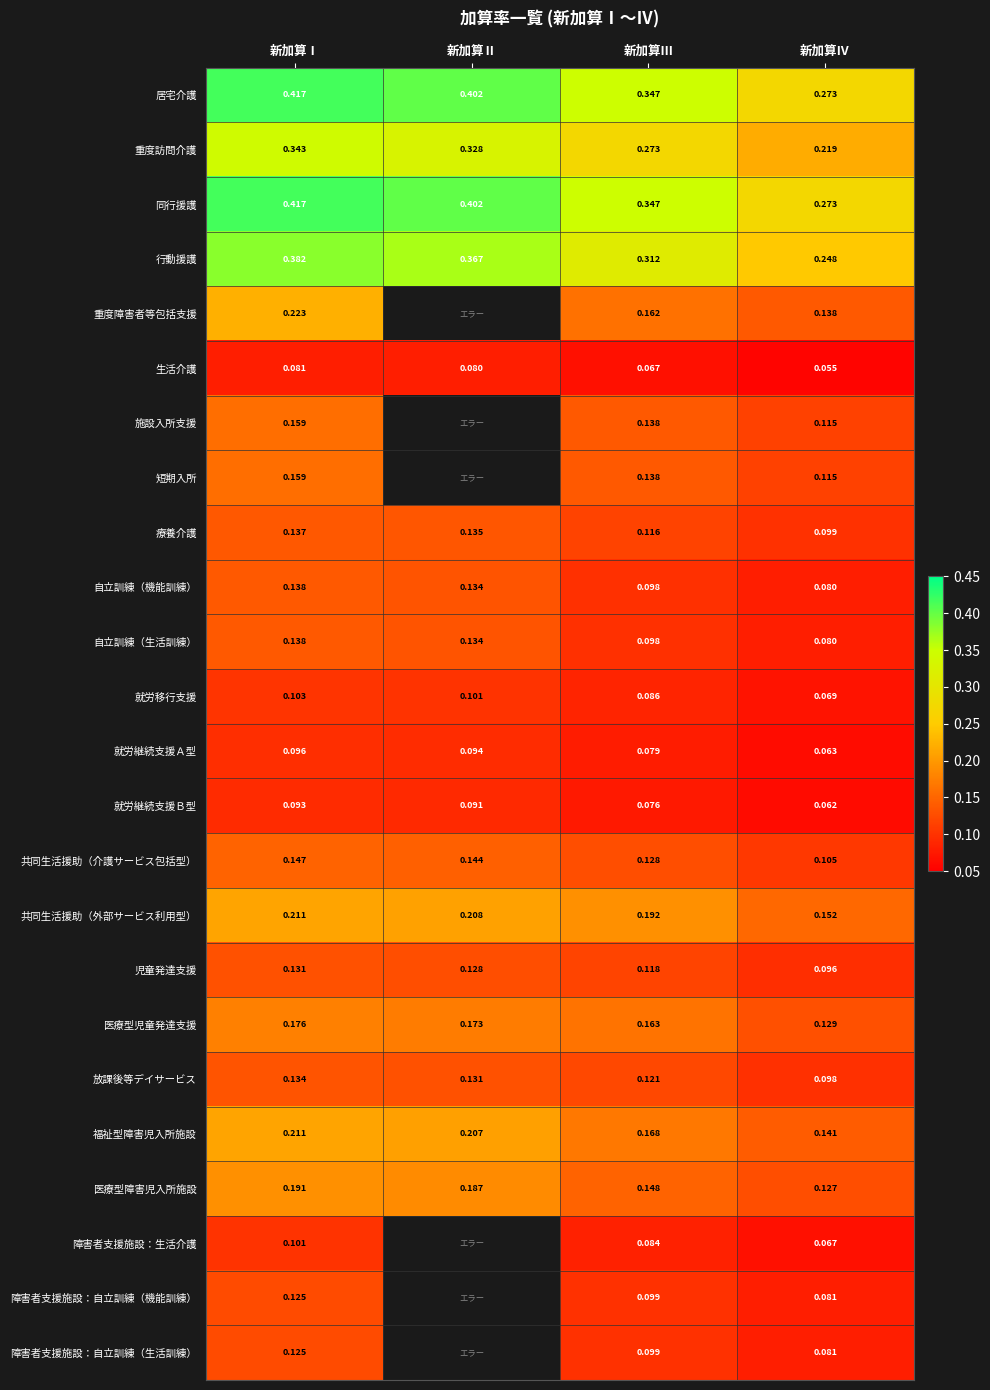

Between 新加算Ⅳ and 新加算Ⅲ, which is larger?

新加算Ⅲ